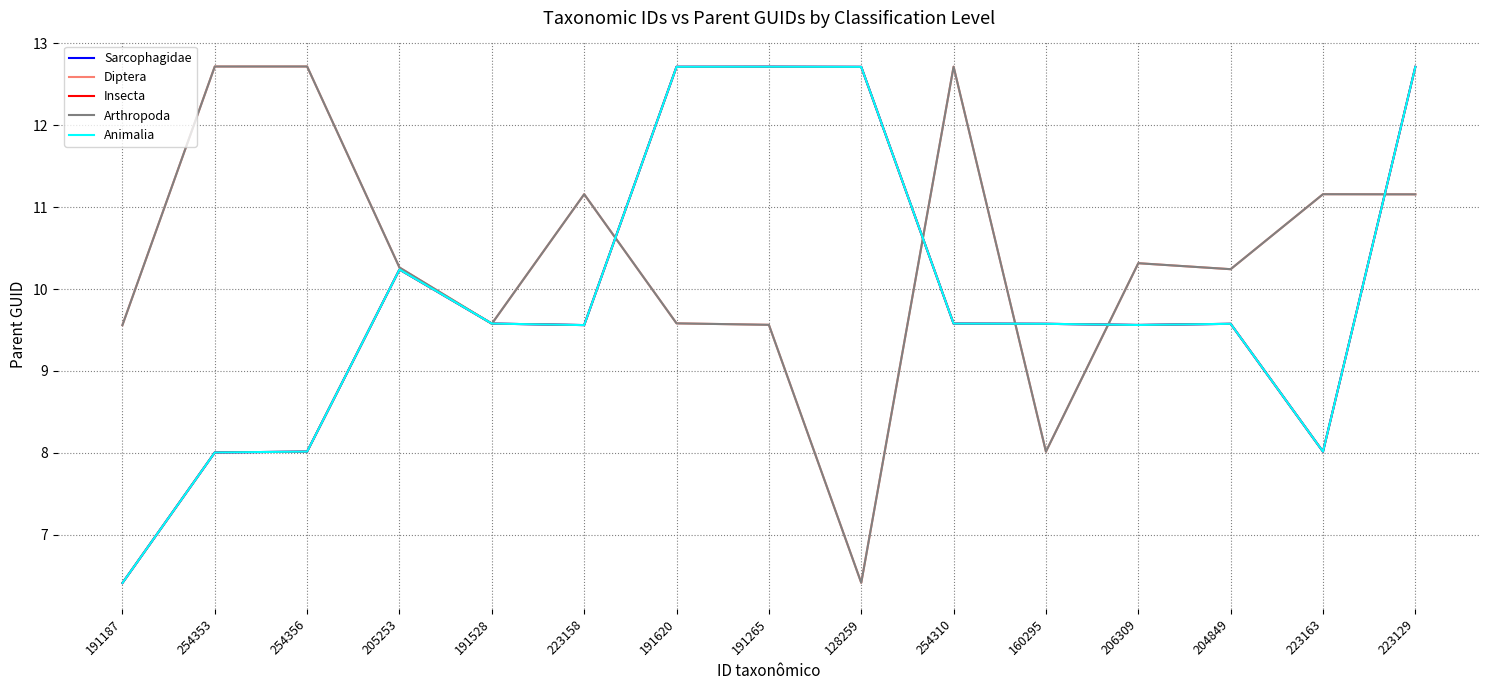

Where does the Insecta series first go above 9?

205253